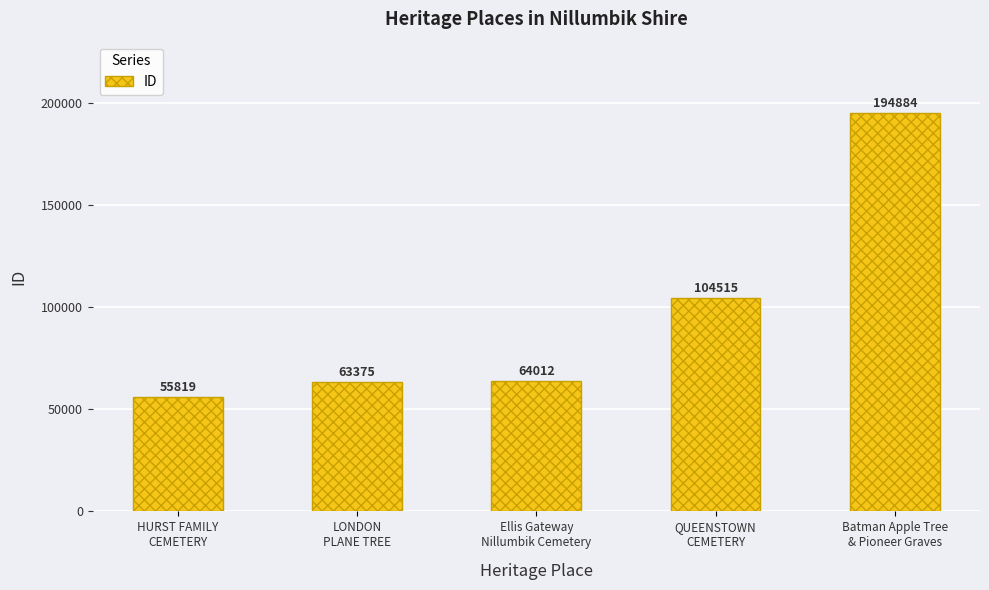

What is the change in value from LONDON
PLANE TREE to Batman Apple Tree
& Pioneer Graves?

+131509